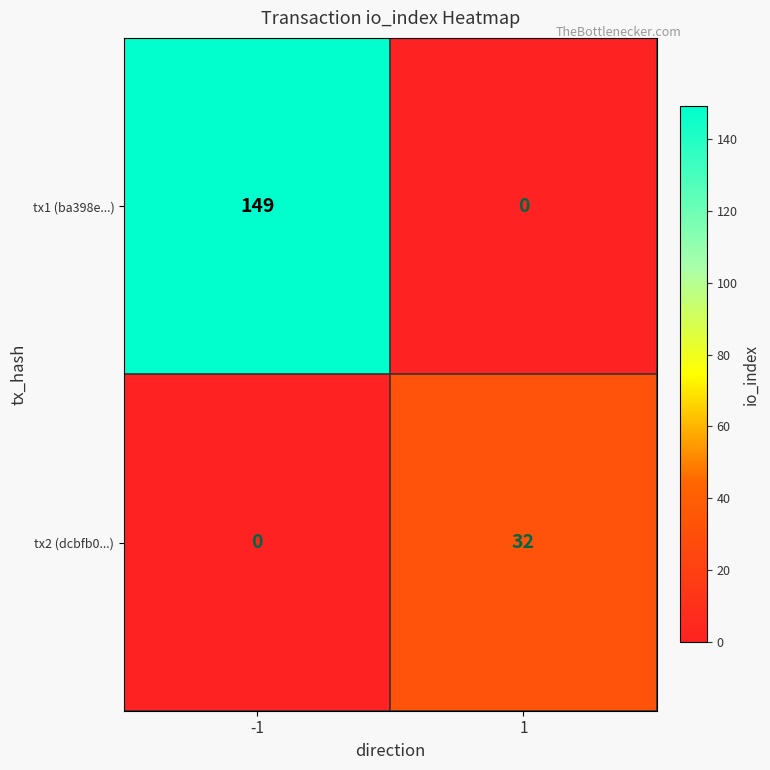

Rank the series by their maximum value, from lowest to highest.

tx2 (dcbfb0...), tx1 (ba398e...)